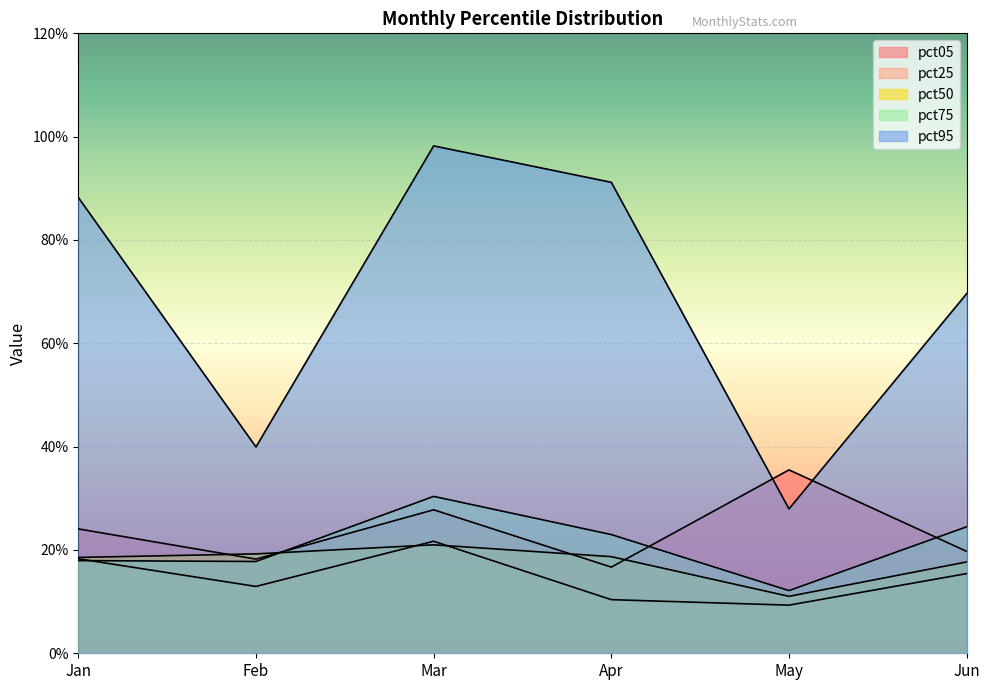

What is the spread (max minus min) of values at Apr?

0.8